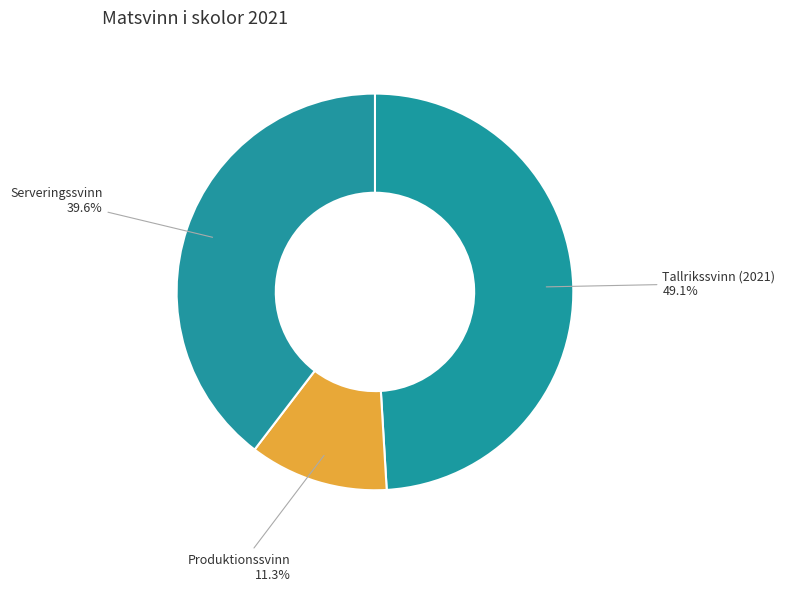

Which category has the smallest portion of the pie?

Produktionssvinn